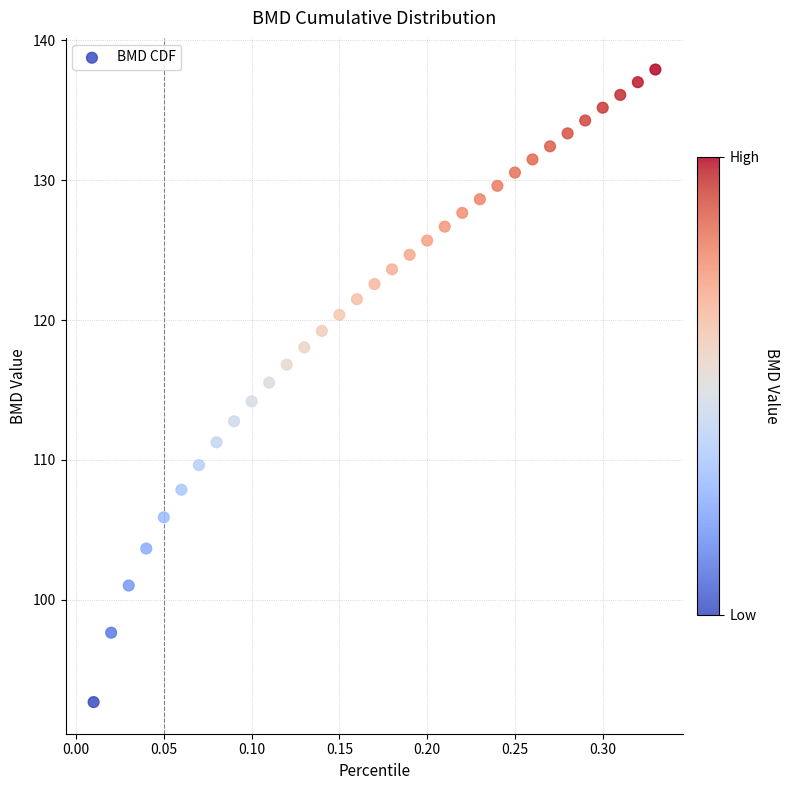

What is the range of Y values (max minus min)?

45.2